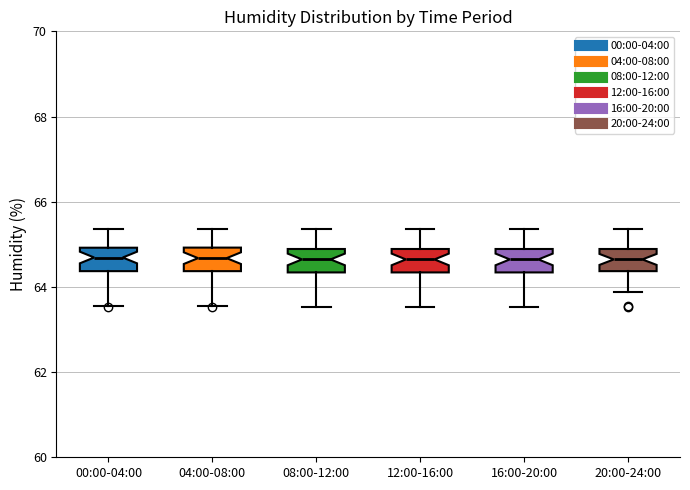

Reading left to right, transcribe this box plot: for each box, give where its median line is, the range the box spans, and where its two whiskers end, as read against the y-axis. The values are not printed on the chart, so give them approximately, as read against the axis.

00:00-04:00: median 64.6, box 64.4 to 65.0, whiskers 63.6 to 65.4
04:00-08:00: median 64.6, box 64.4 to 65.0, whiskers 63.6 to 65.4
08:00-12:00: median 64.6, box 64.4 to 64.8, whiskers 63.6 to 65.4
12:00-16:00: median 64.6, box 64.4 to 64.8, whiskers 63.6 to 65.4
16:00-20:00: median 64.6, box 64.4 to 64.8, whiskers 63.6 to 65.4
20:00-24:00: median 64.6, box 64.4 to 64.8, whiskers 63.8 to 65.4